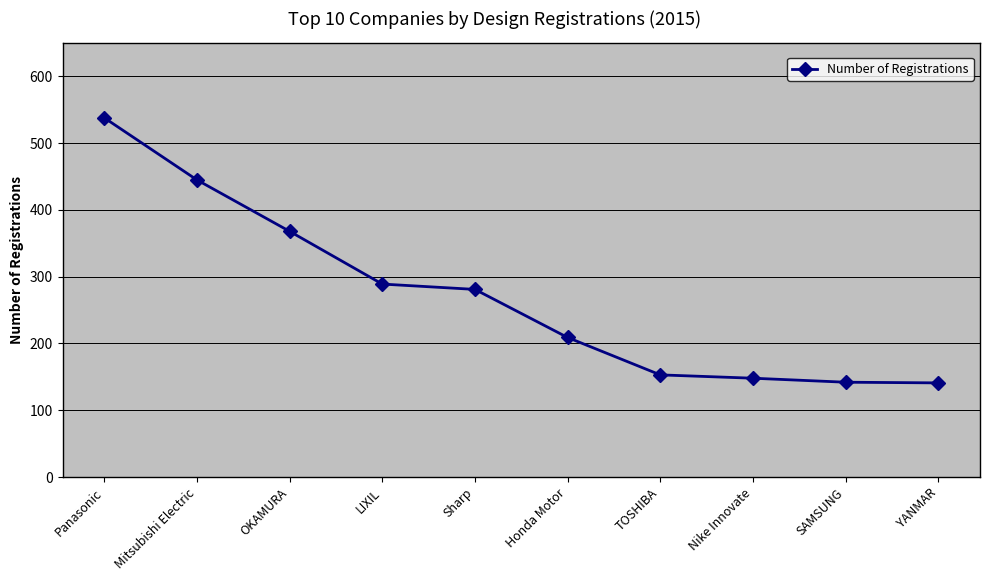

Where is the data nearest to the value 339?

OKAMURA